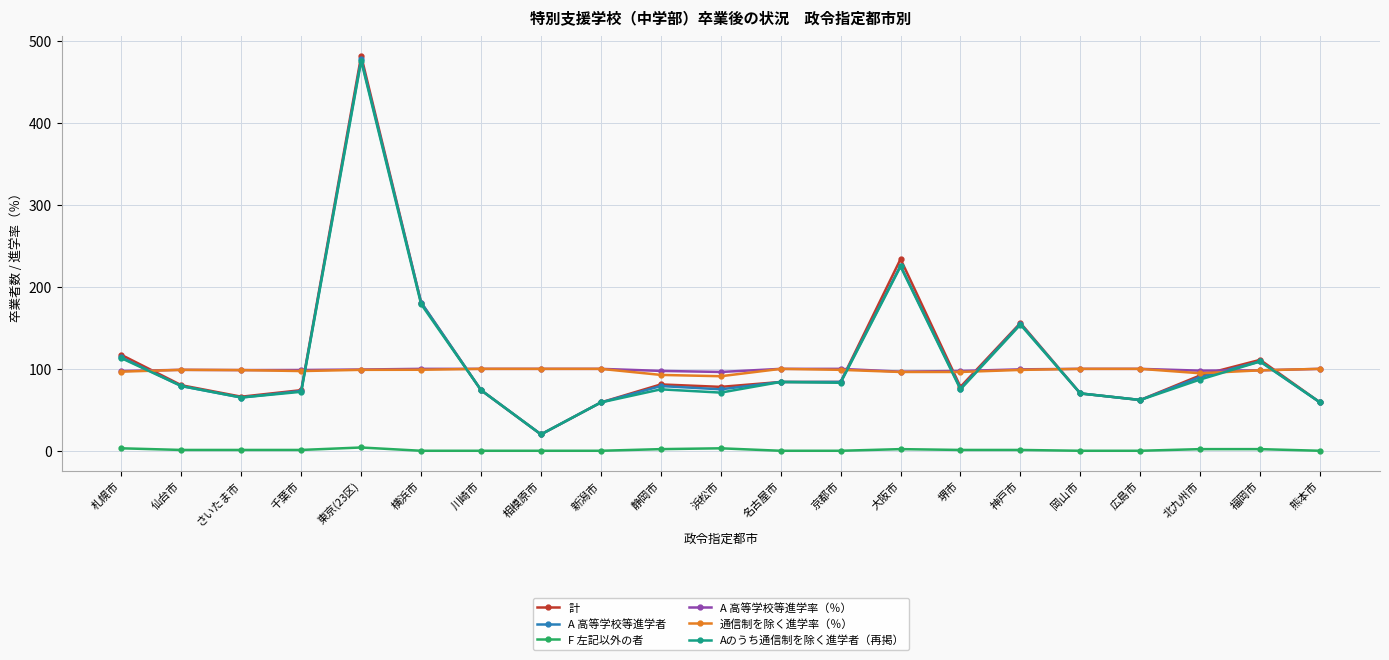

Is the value of A 高等学校等進学者 at 横浜市 greater than the value of A 高等学校等進学率（％） at 千葉市?

Yes